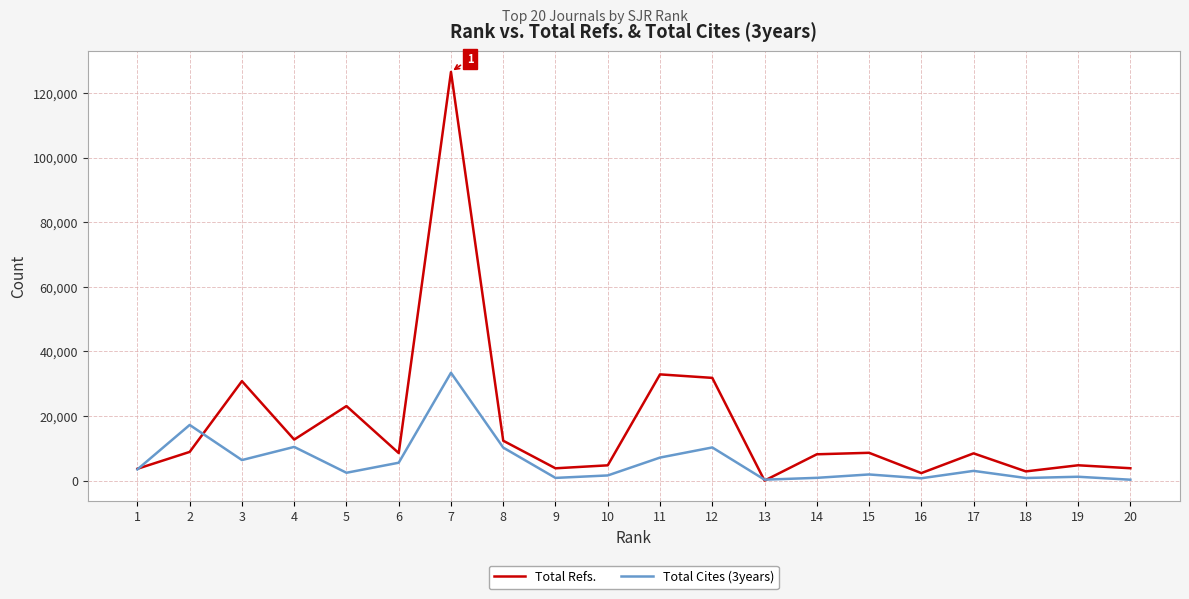

How many series are shown in this chart?

2